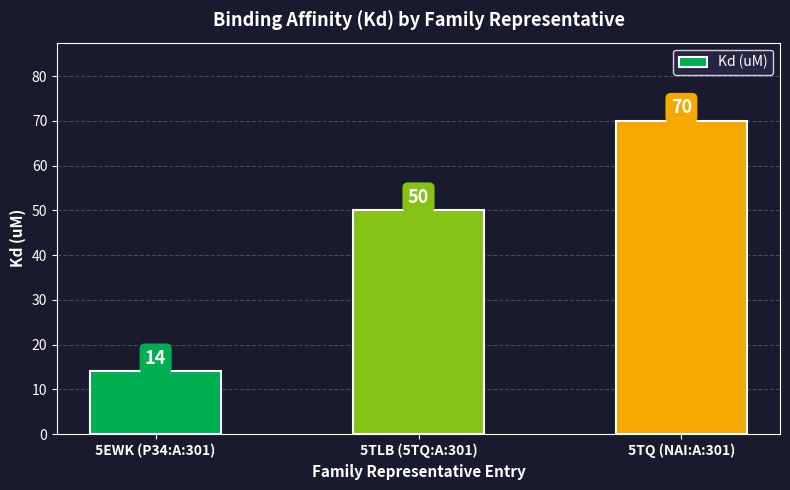

What is the minimum value shown in the chart?

14